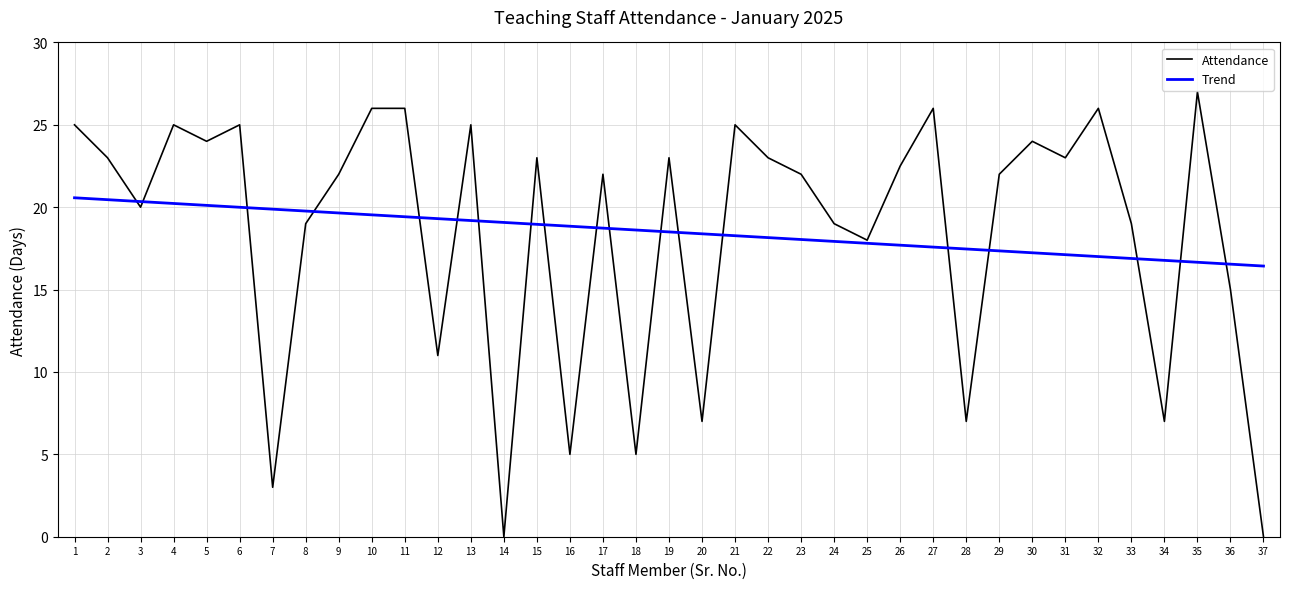

Is this an area chart (filled region under the line)?

No